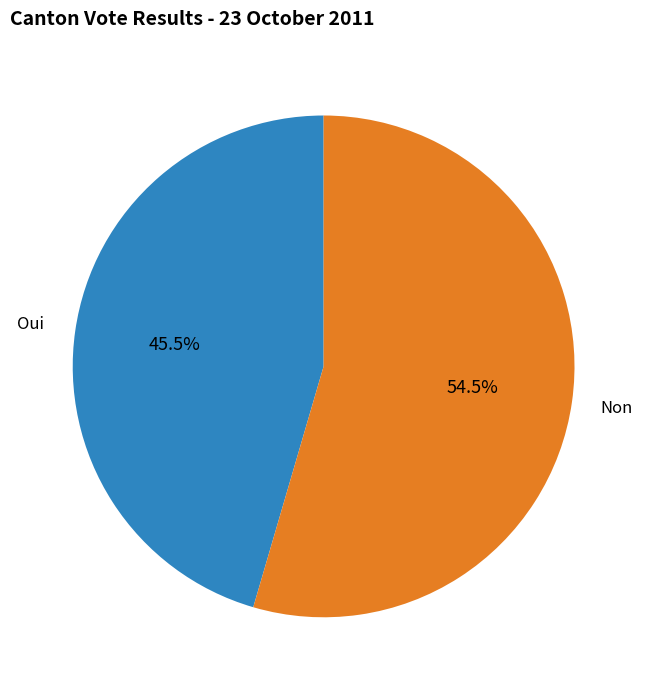

What is the majority slice?

Non